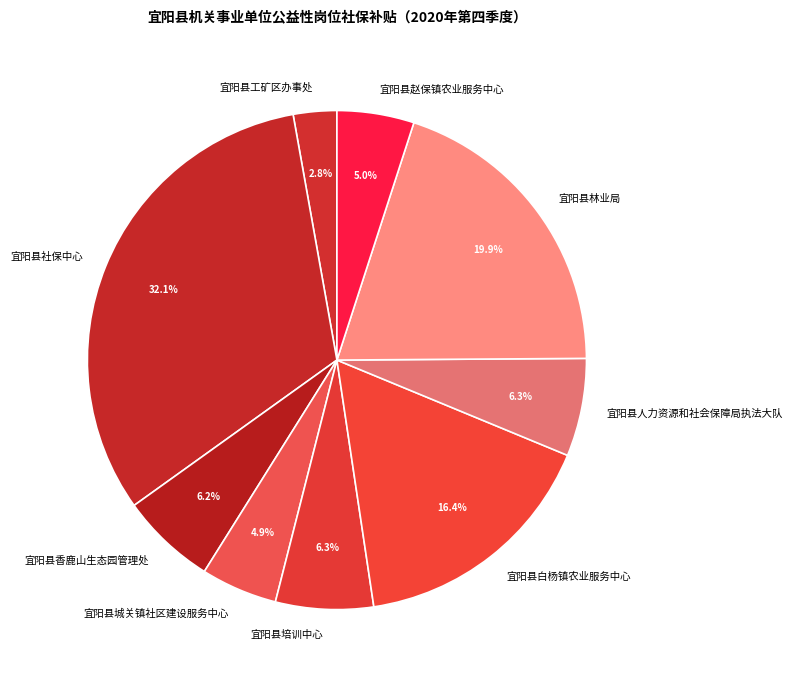

What percentage is the 宜阳县赵保镇农业服务中心 slice, to the nearest percent?

5%